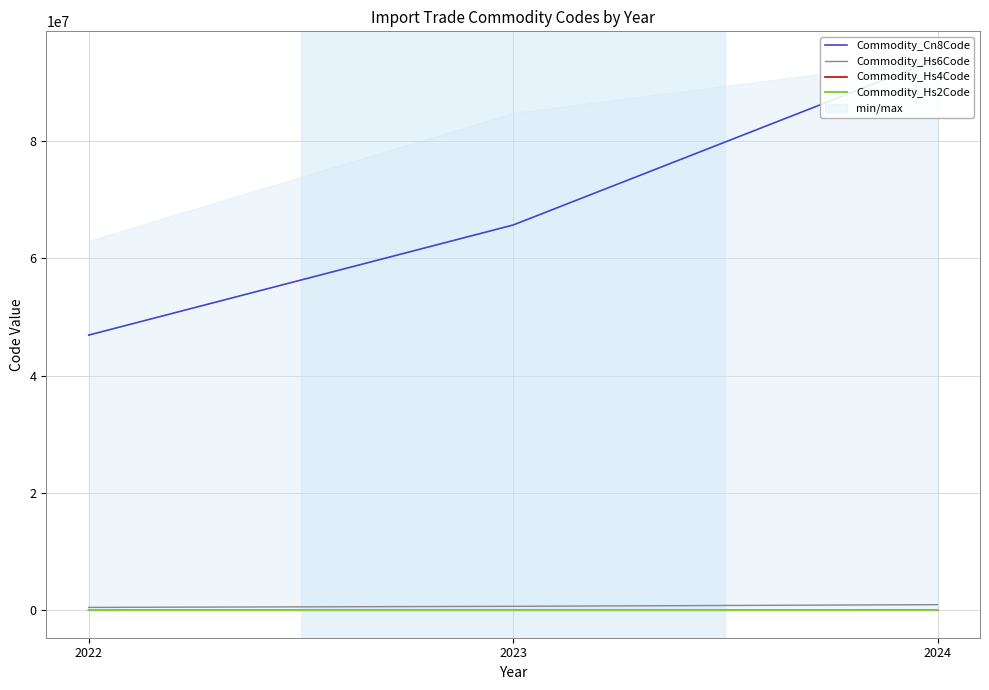

What is the sum of the Commodity_Hs6Code values at 2023 and 2024?

1597596.3